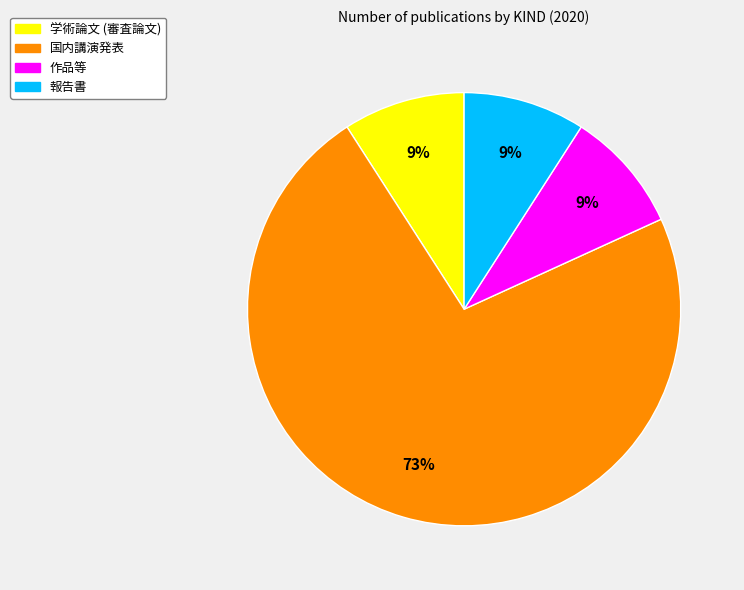

What is the largest slice in the pie chart?

国内講演発表